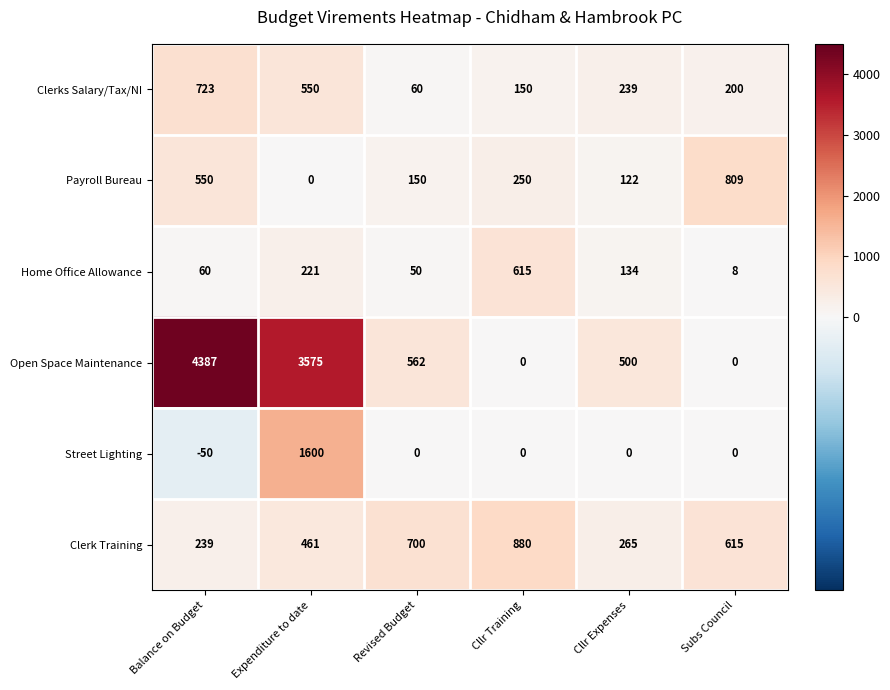

Rank the categories by Clerks Salary/Tax/NI value from lowest to highest.

Revised Budget, Cllr Training, Subs Council, Cllr Expenses, Expenditure to date, Balance on Budget